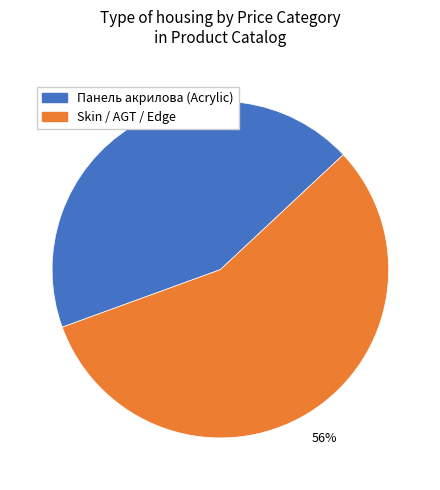

Combined, do Панель акрилова (Acrylic) and Skin / AGT / Edge account for over 50%?

Yes